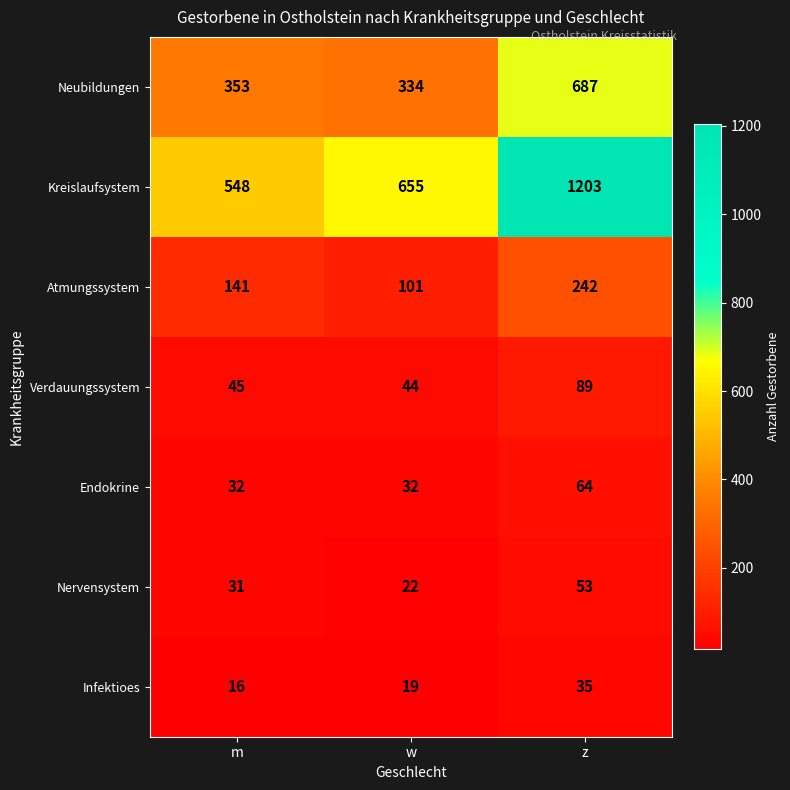

What is the spread (max minus min) of values at m?

532